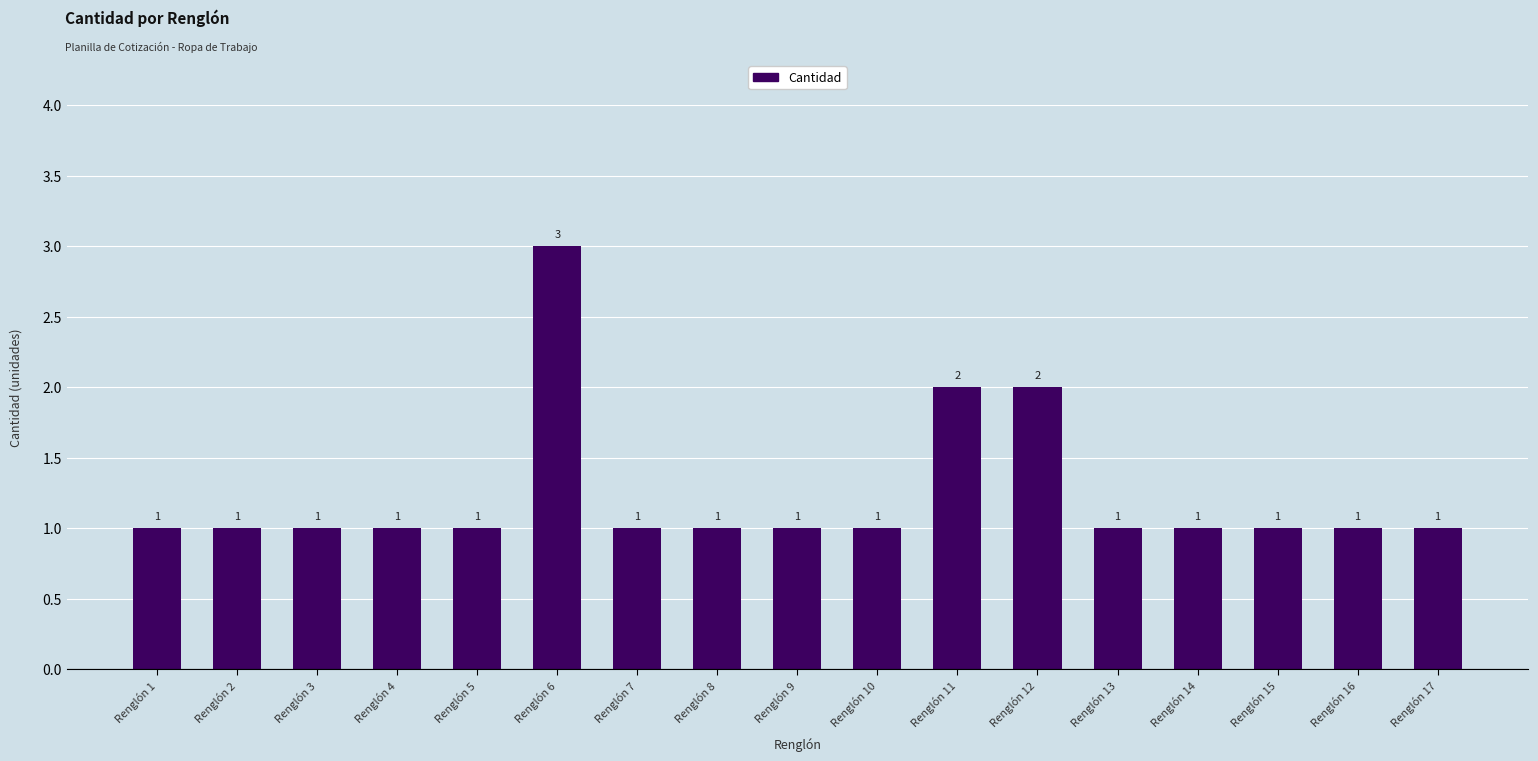

What is the smallest value displayed?

1